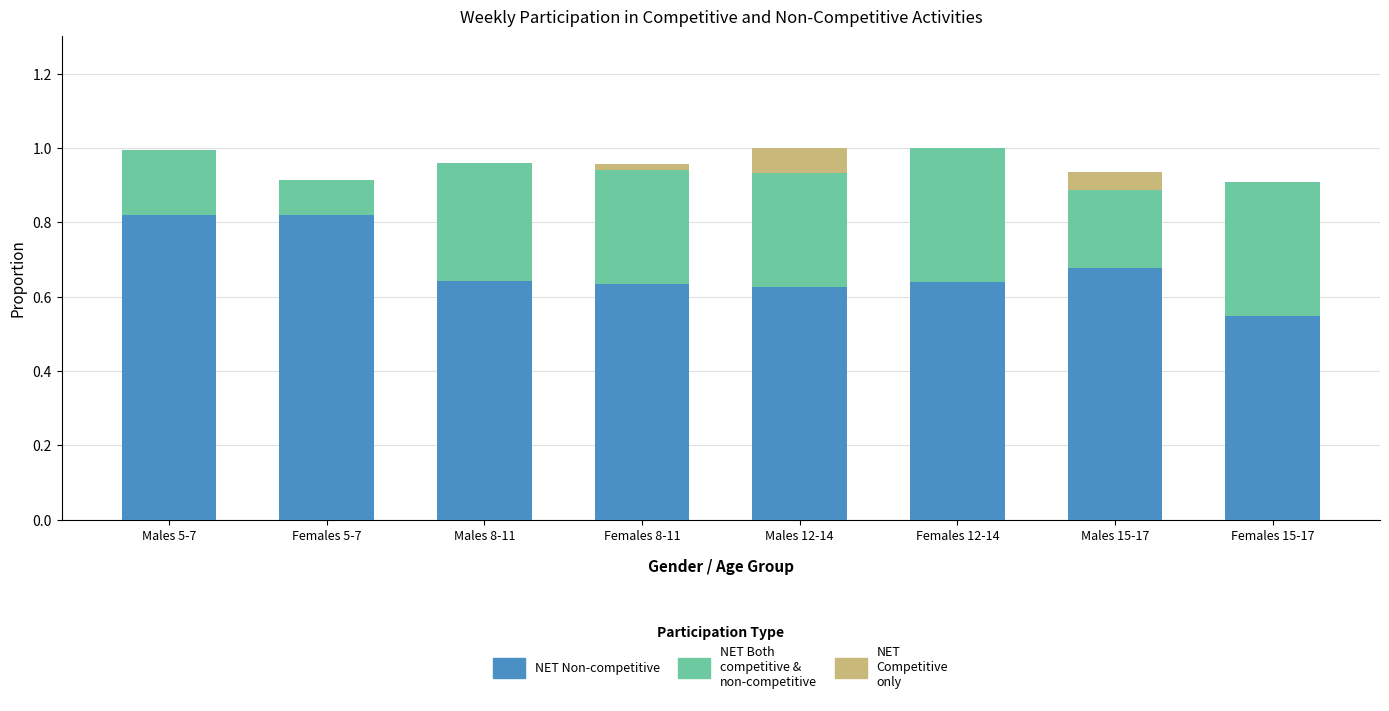

What is the total value across all series at Males 8-11?

1.0